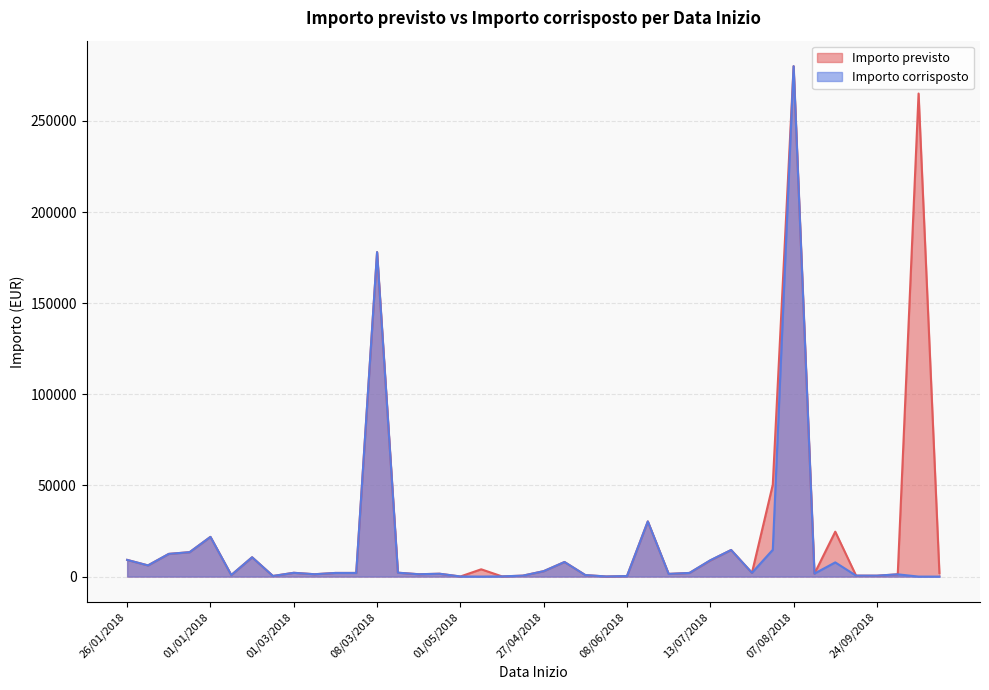

What are all the series names shown in the legend?

Importo previsto, Importo corrisposto